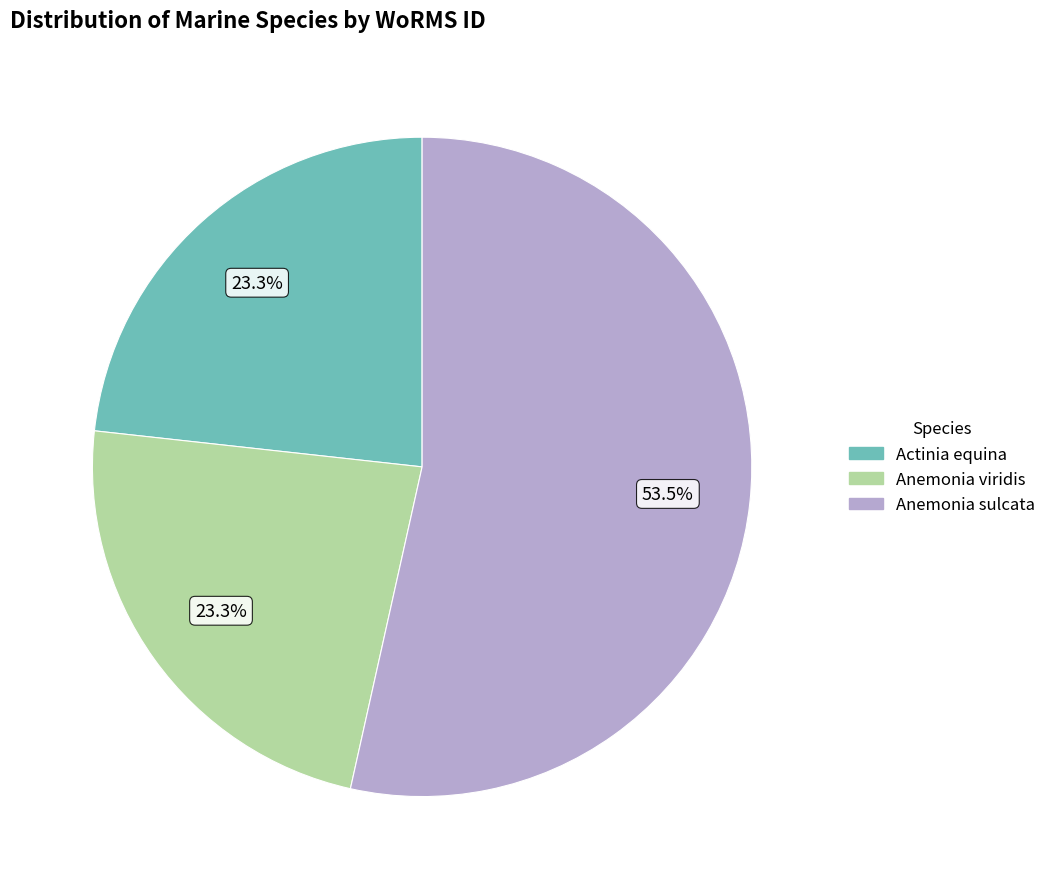

How many segments does this pie chart have?

3